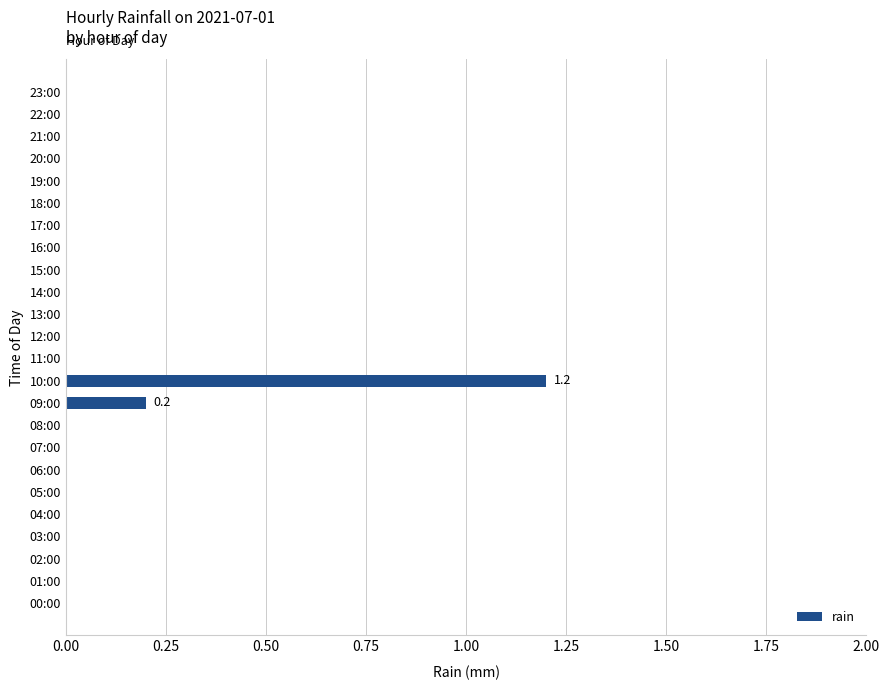

What is the sum of all values?

1.4